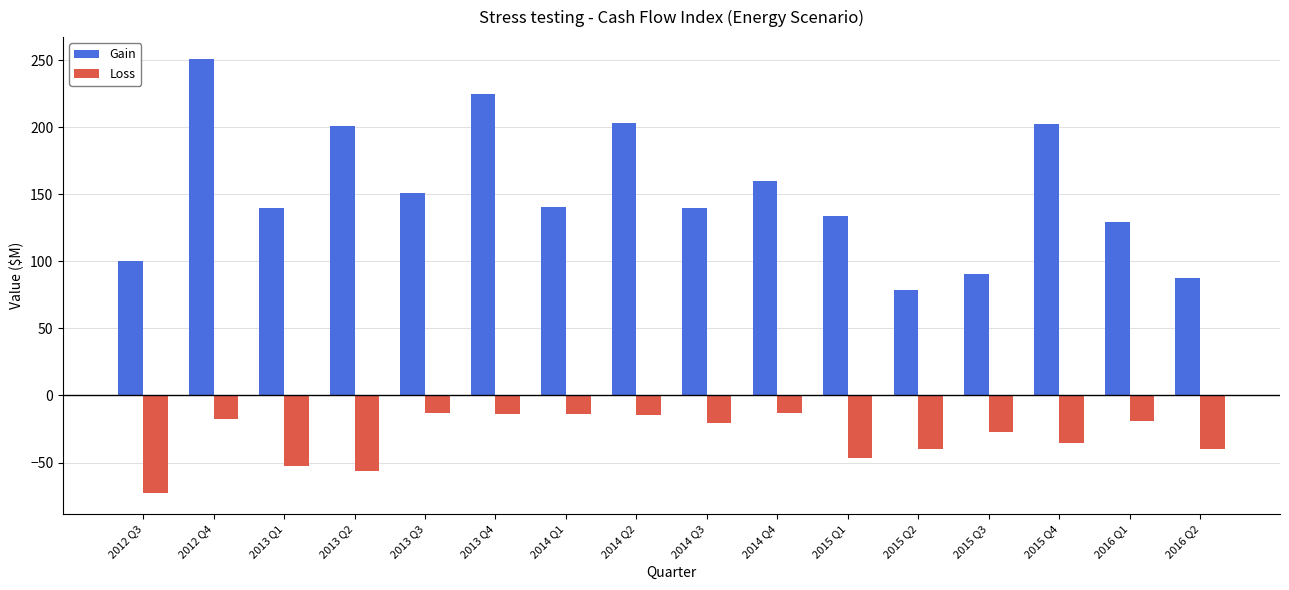

What are all the series names shown in the legend?

Gain, Loss